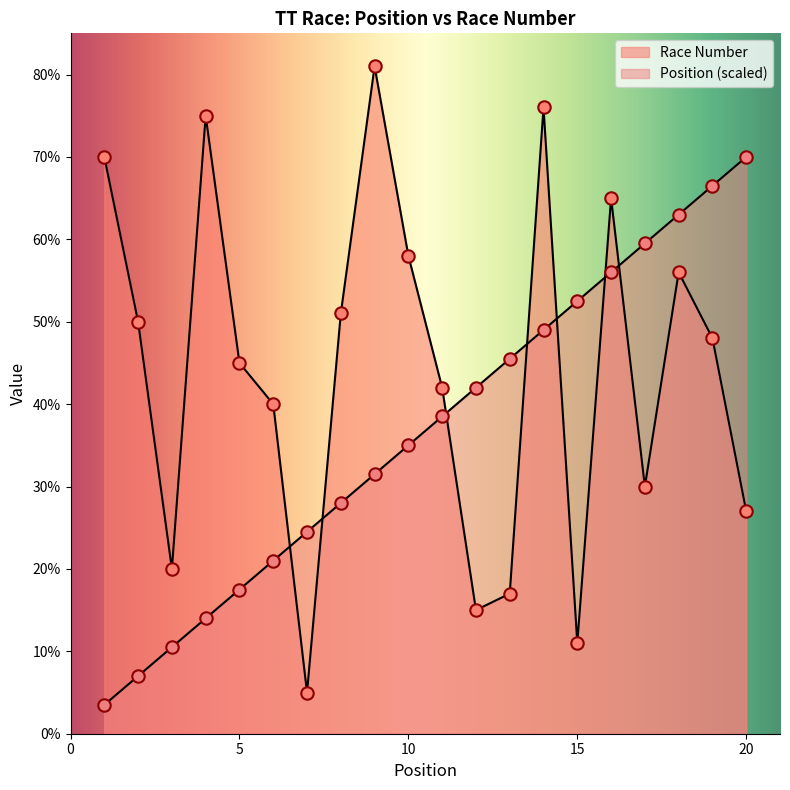

Which series has the largest Y range (max minus min)?

Race Number